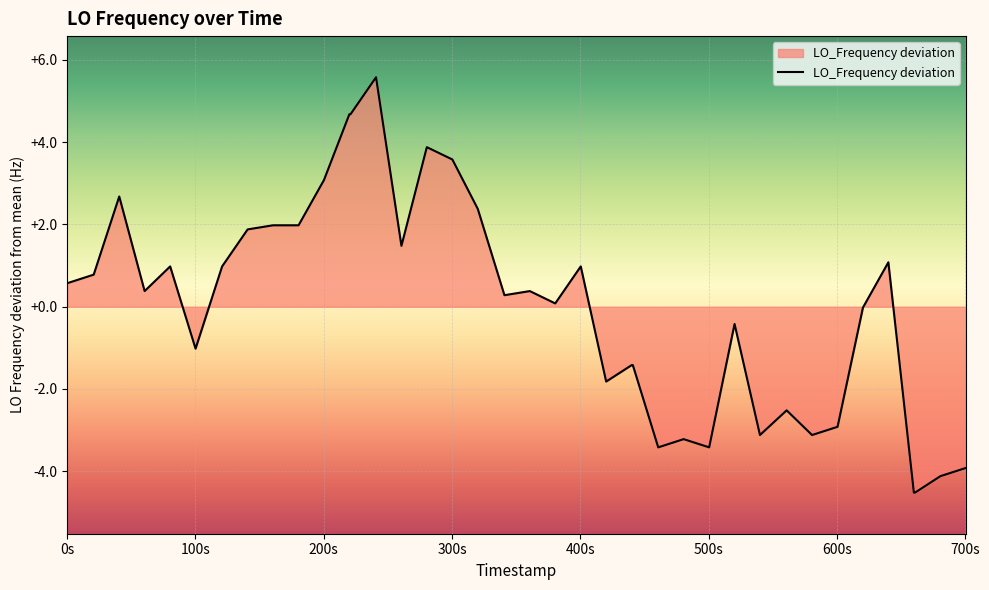

What is the difference between the maximum and minimum values?

10.1